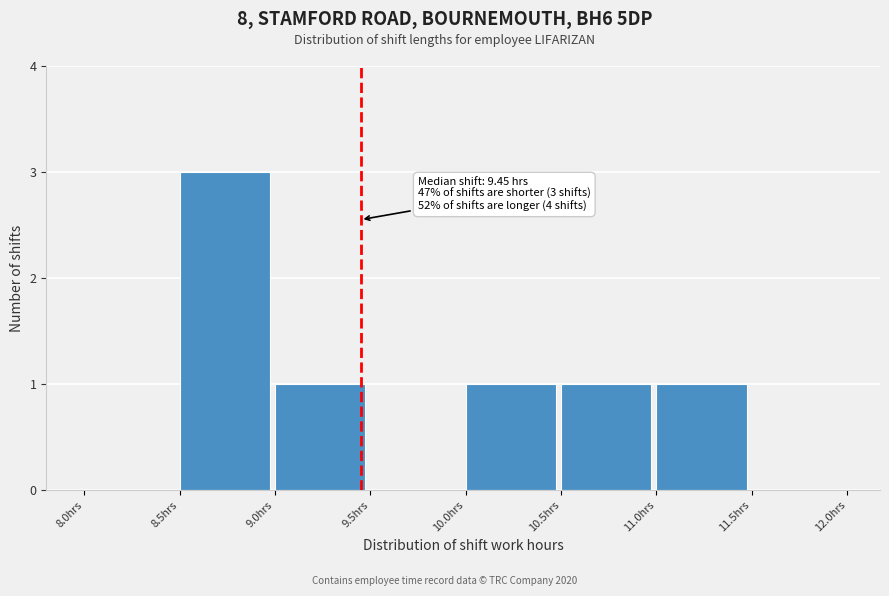

Which range on the x-axis has the tallest bar?

8.5 to 9.0